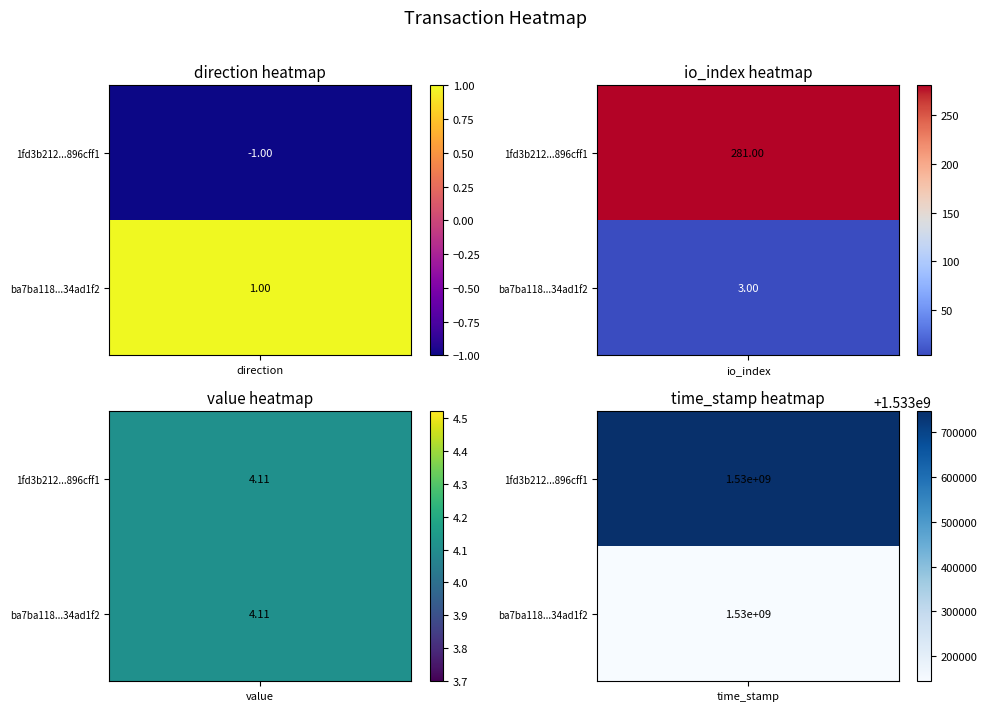

At which label does ba7ba118e7bedc652aec8ef8473ac60034ad1f2 first exceed 4?

value